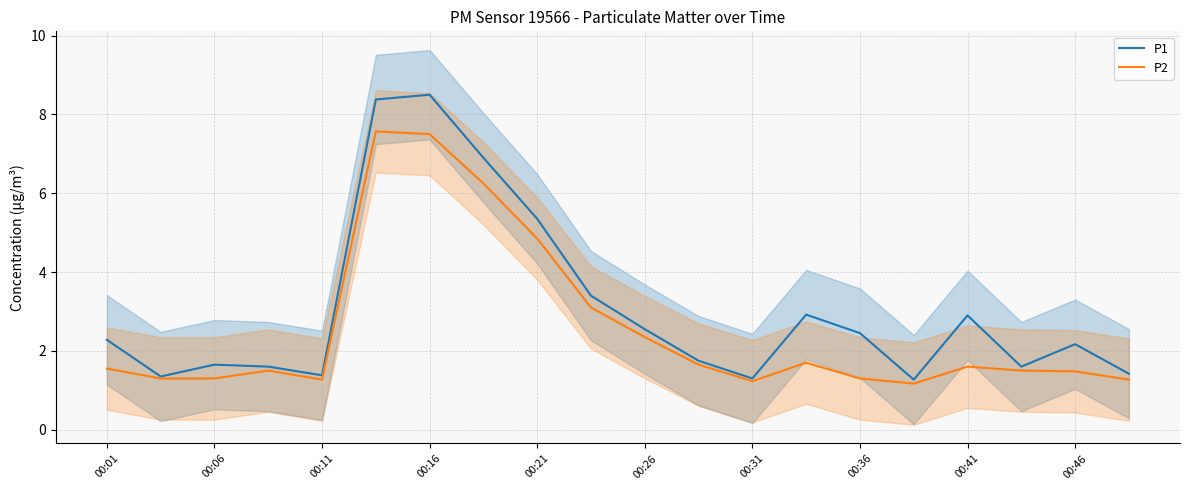

True or false: P2 and P1 intersect in this chart.

False